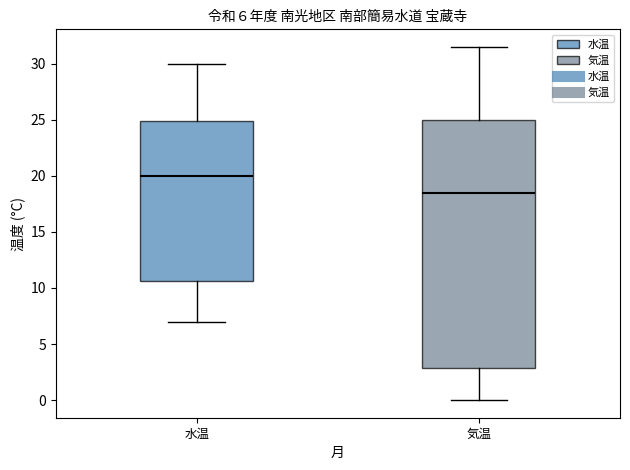

Which box is the tallest, from its lower edge to its upper edge?

気温